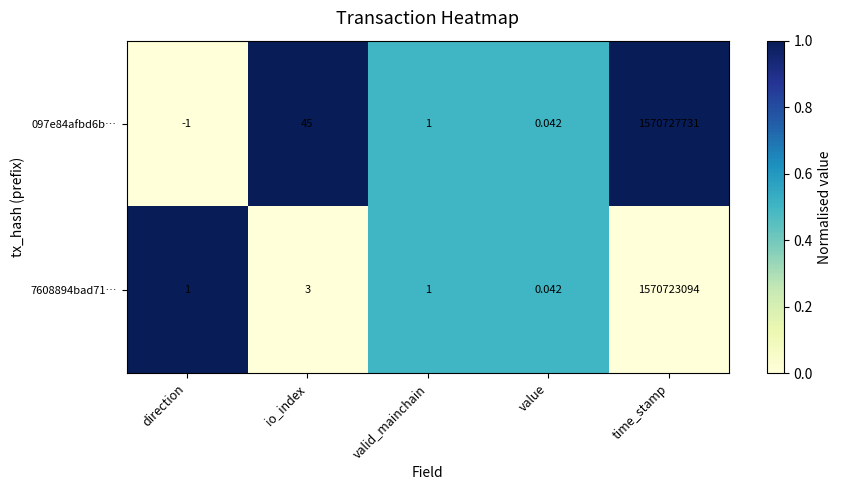

Which series has the largest total across all categories?

097e84afbd6b…